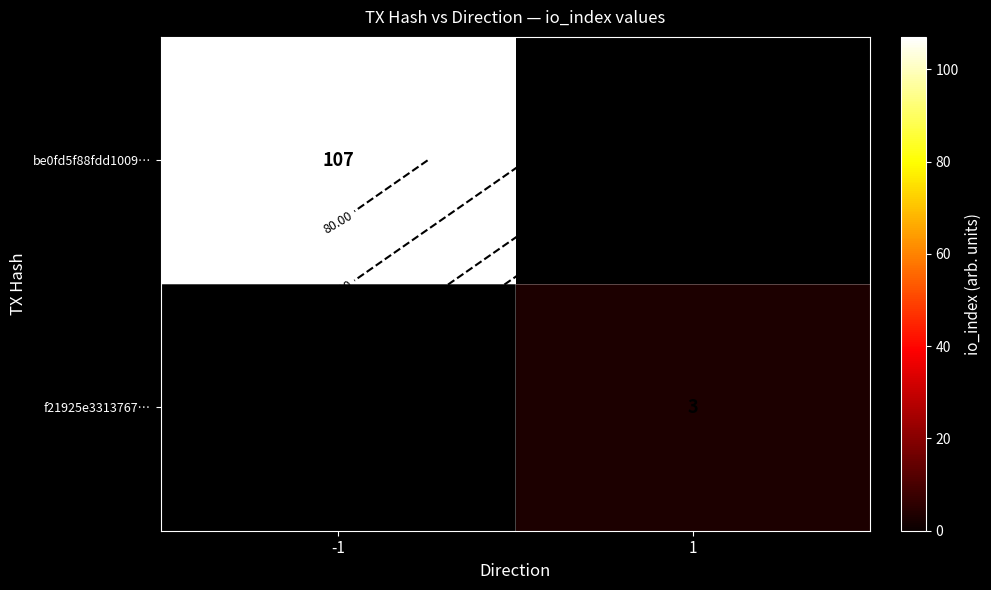

Between 1 and -1, which is larger?

-1